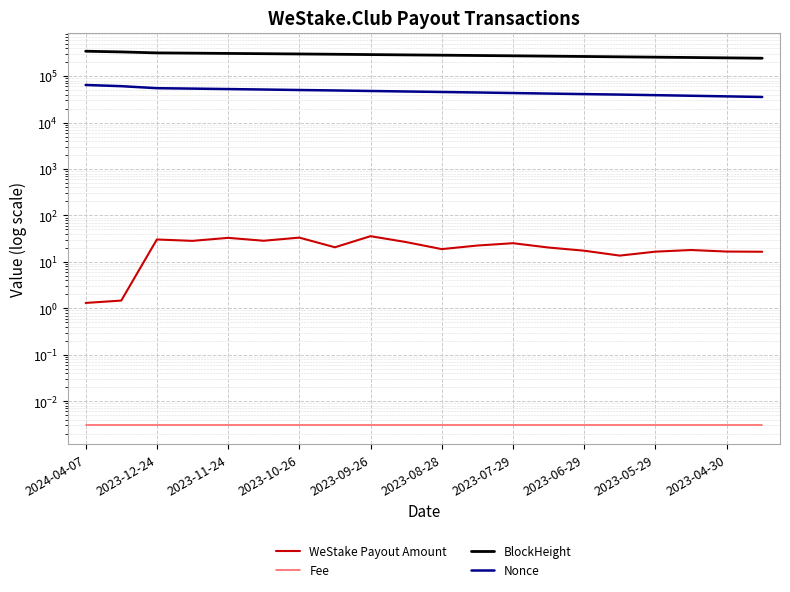

The value of Fee at 2023-12-24 is 0.0. True or false?

False